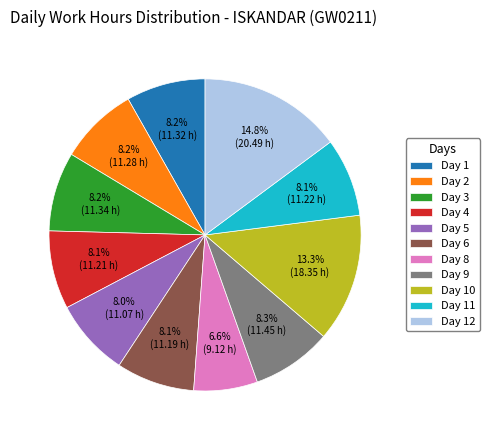

What is the ratio of the value at Day 1 to the value at Day 10?

0.6